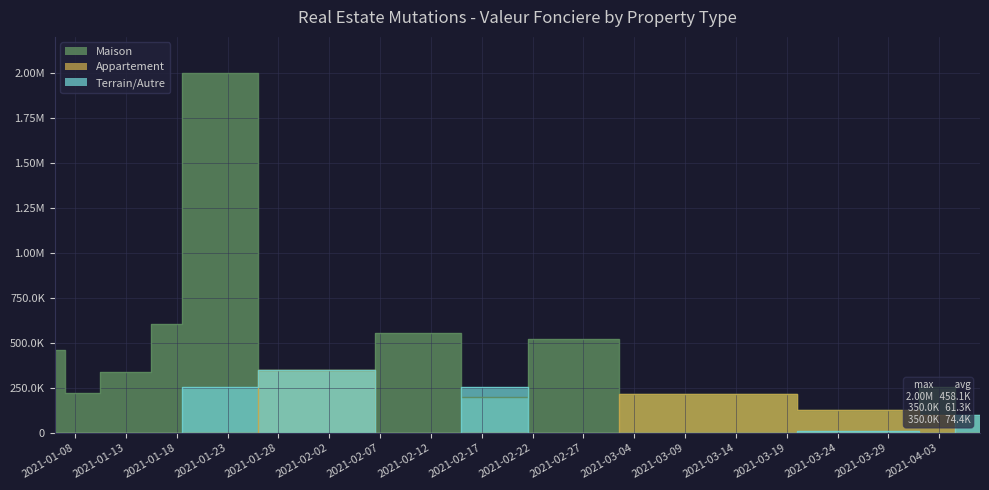

At 2021-01-19, list the series in order from smallest to largest.

Appartement, Terrain/Autre, Maison